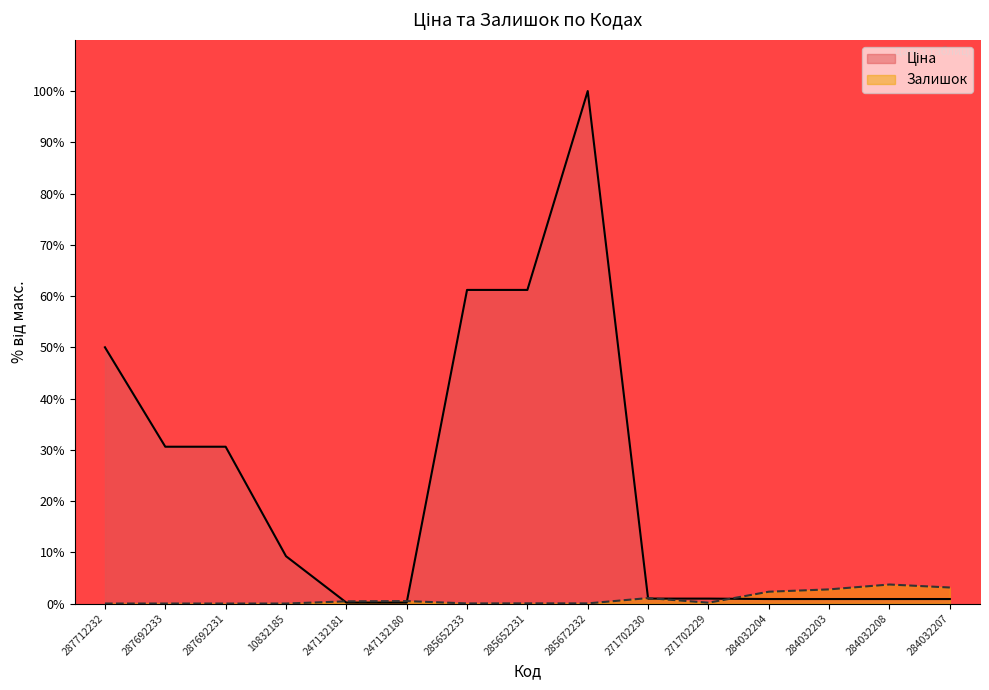

Rank the series by their maximum value, from lowest to highest.

Залишок, Ціна